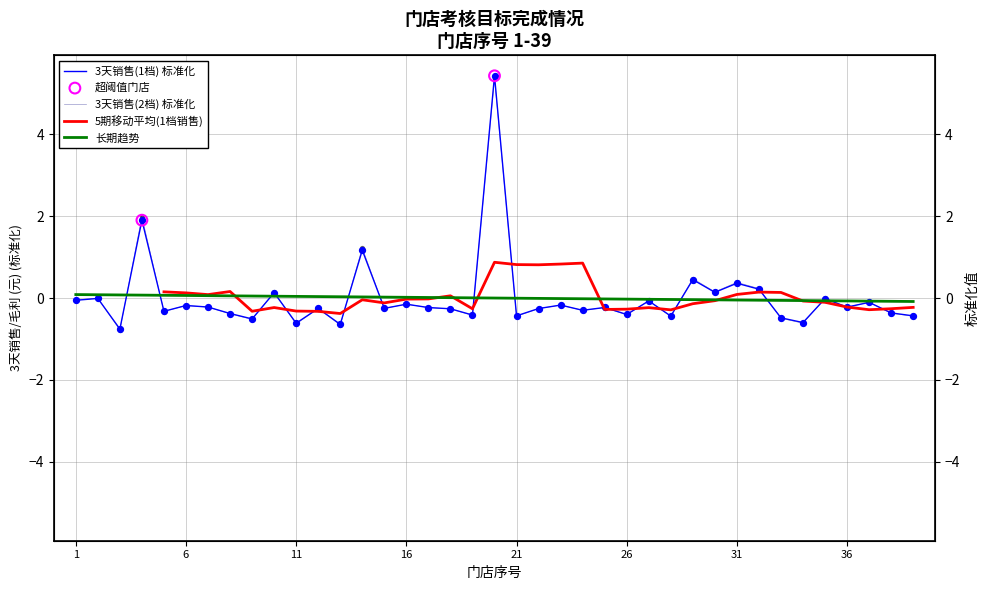

Which series has the largest total across all categories?

3天销售(2档)